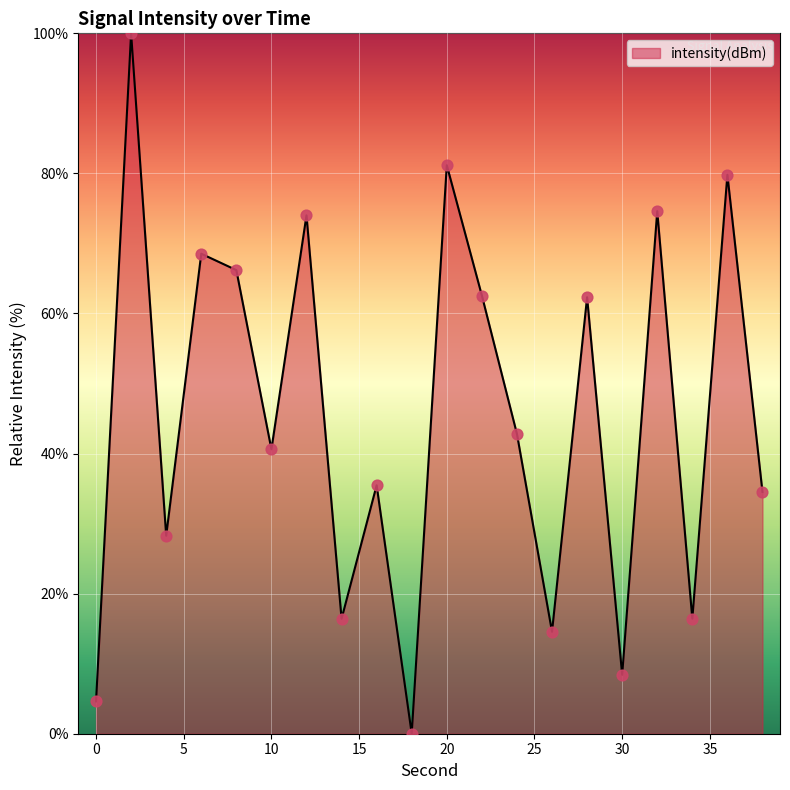

What is the difference between the maximum and minimum values?

100.0